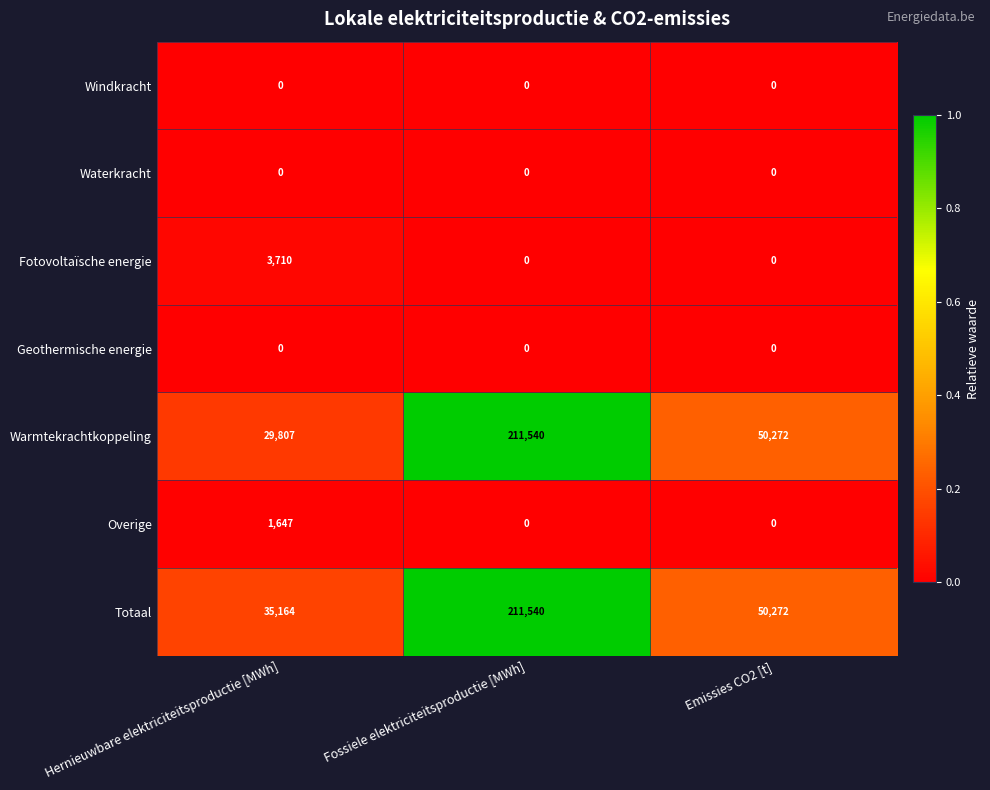

The Fotovoltaïsche energie series shows 6040 at Hernieuwbare elektriciteitsproductie [MWh]. True or false?

False